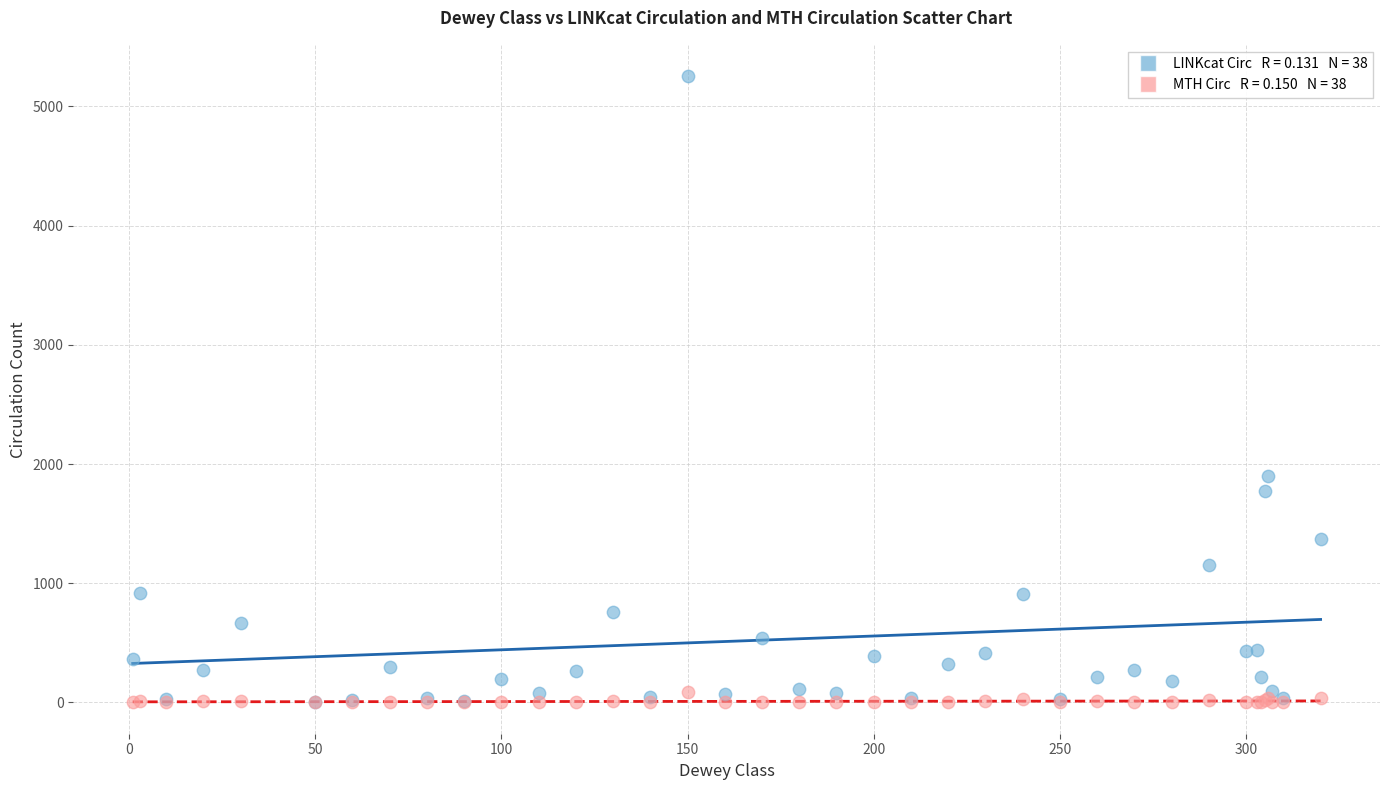

Across all series, what Y value is closest to 2627?

1896